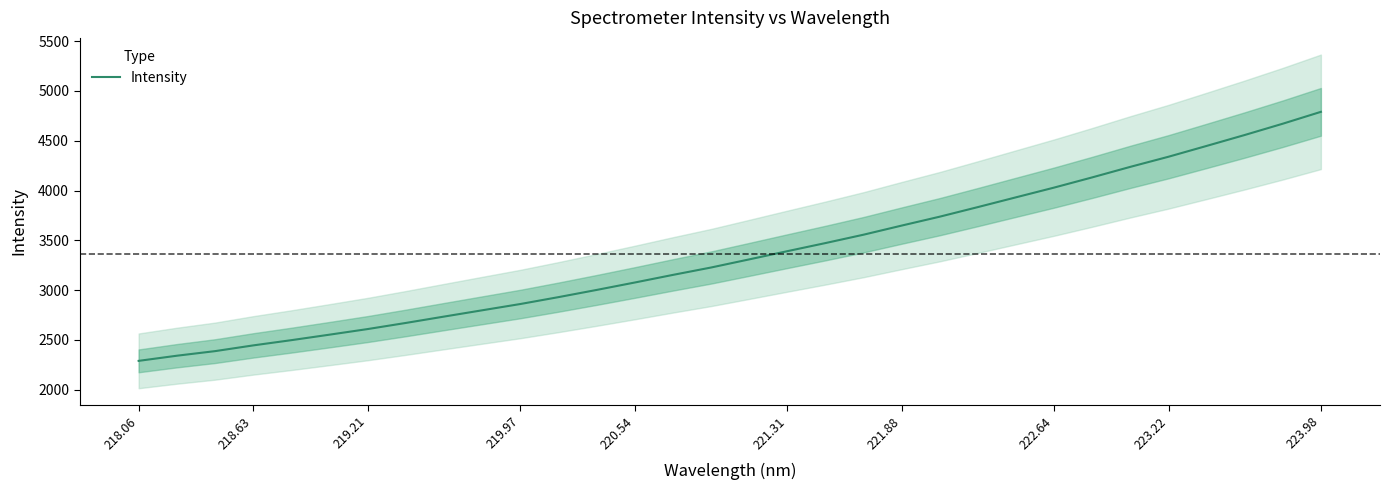

Is this an area chart (filled region under the line)?

No